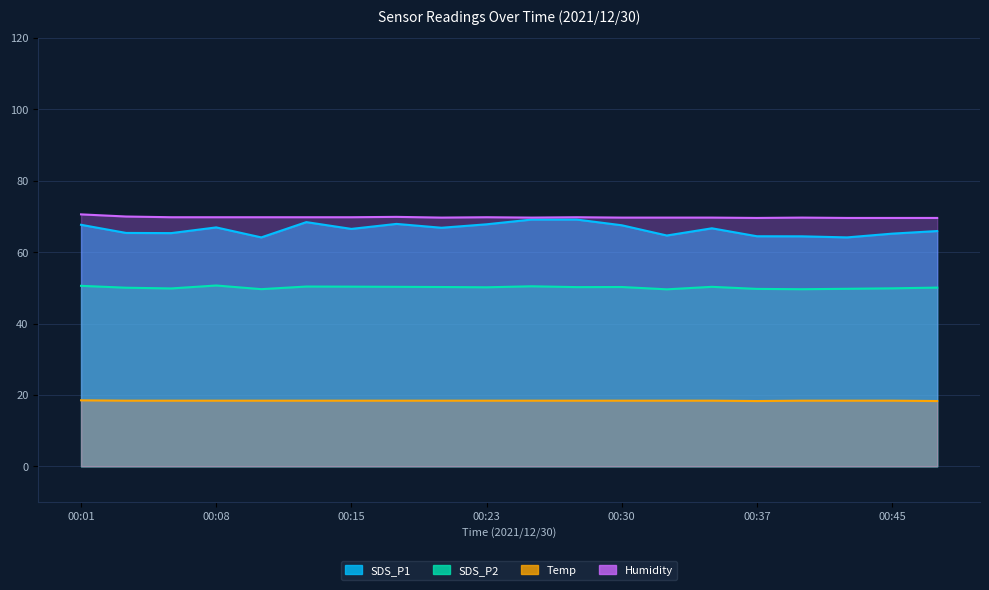

At which category does SDS_P2 reach its first local peak?

00:08